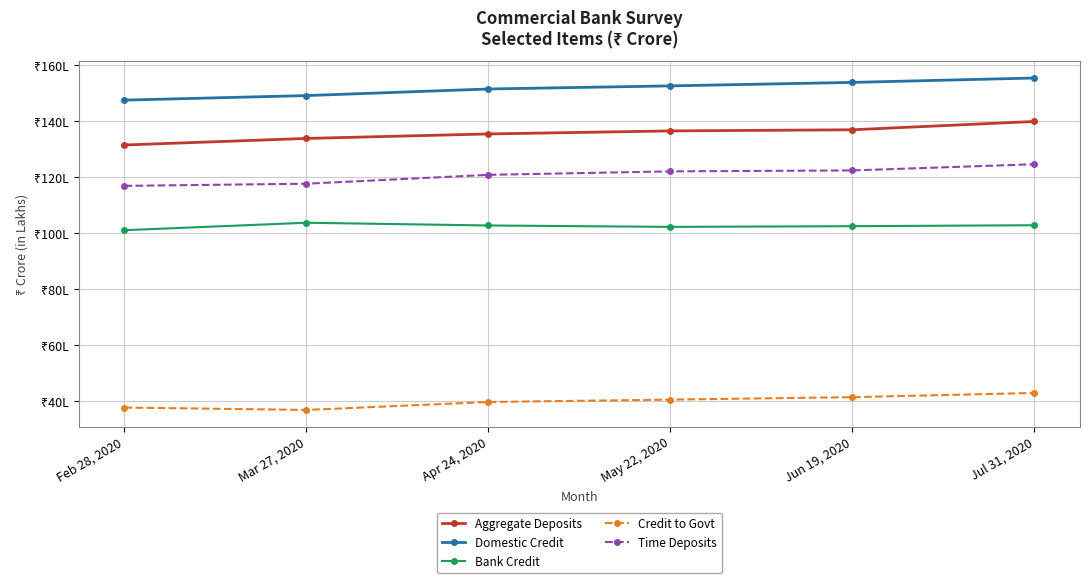

What is the sum of the Time Deposits values at Feb 28, 2020 and Jul 31, 2020?

24148687